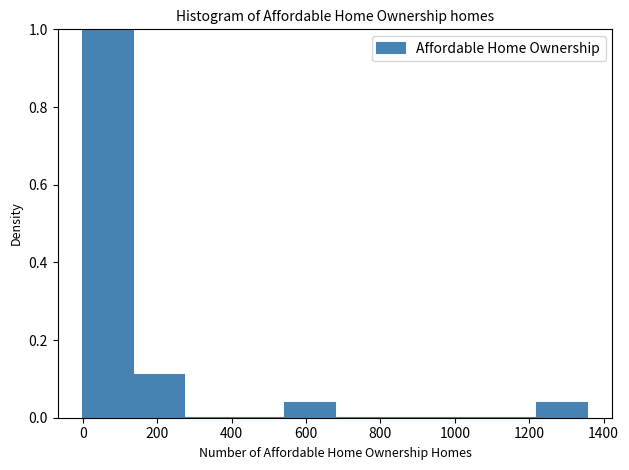

Which range on the x-axis has the tallest bar?

0 to 140